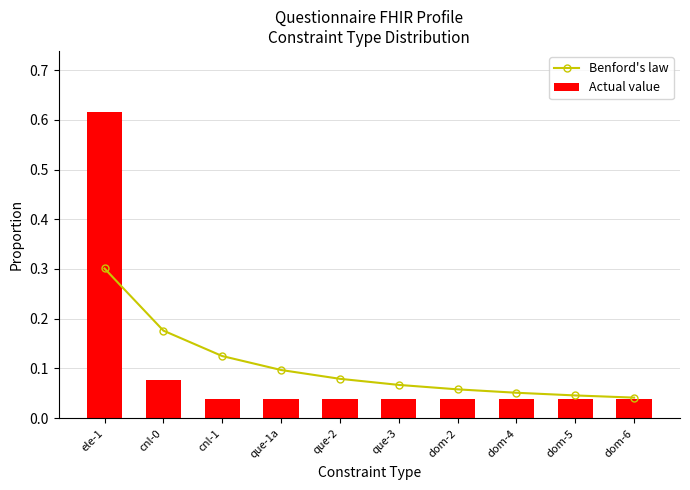

What position from the right is cnl-0?

9